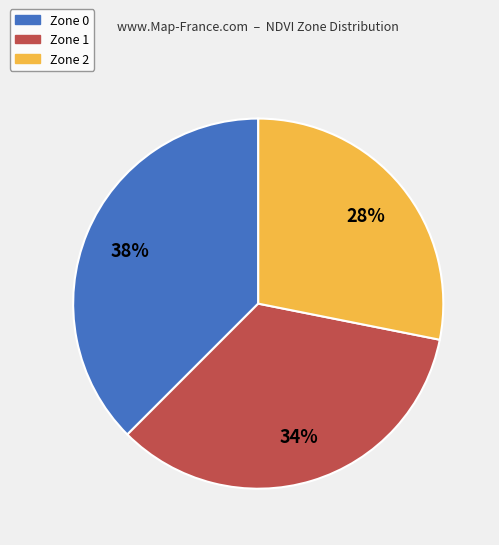

Is Zone 1 the majority of the pie?

No